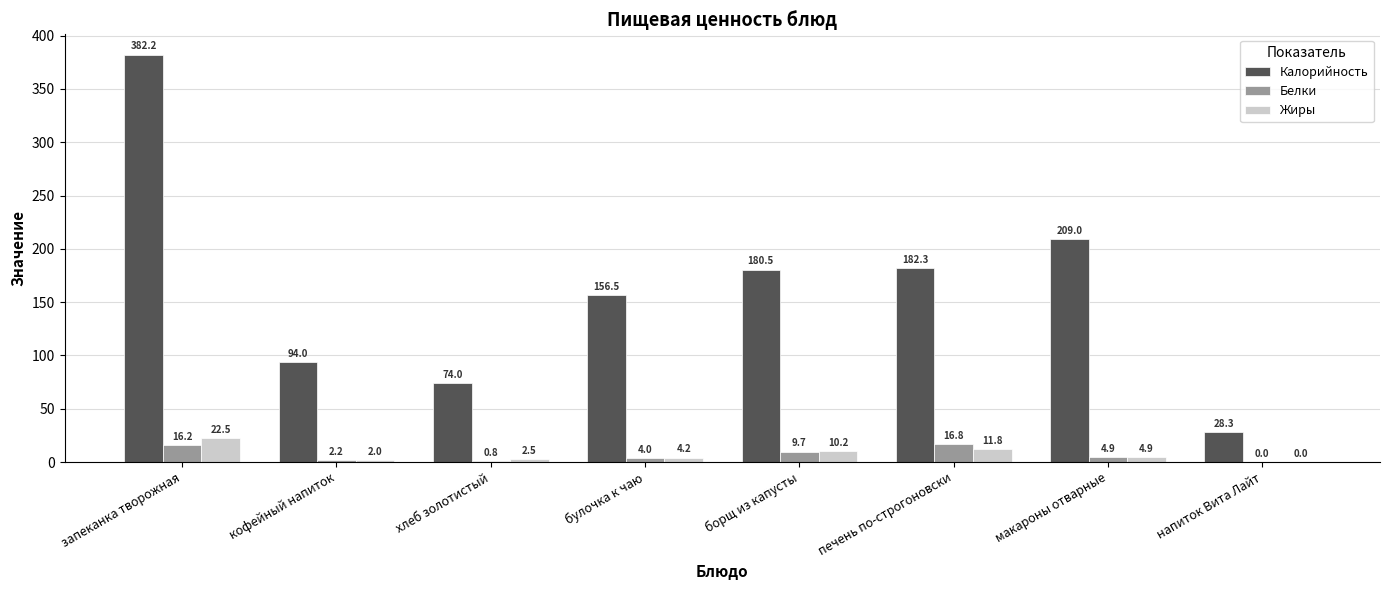

Are the bars grouped side by side (vs. stacked)?

Yes